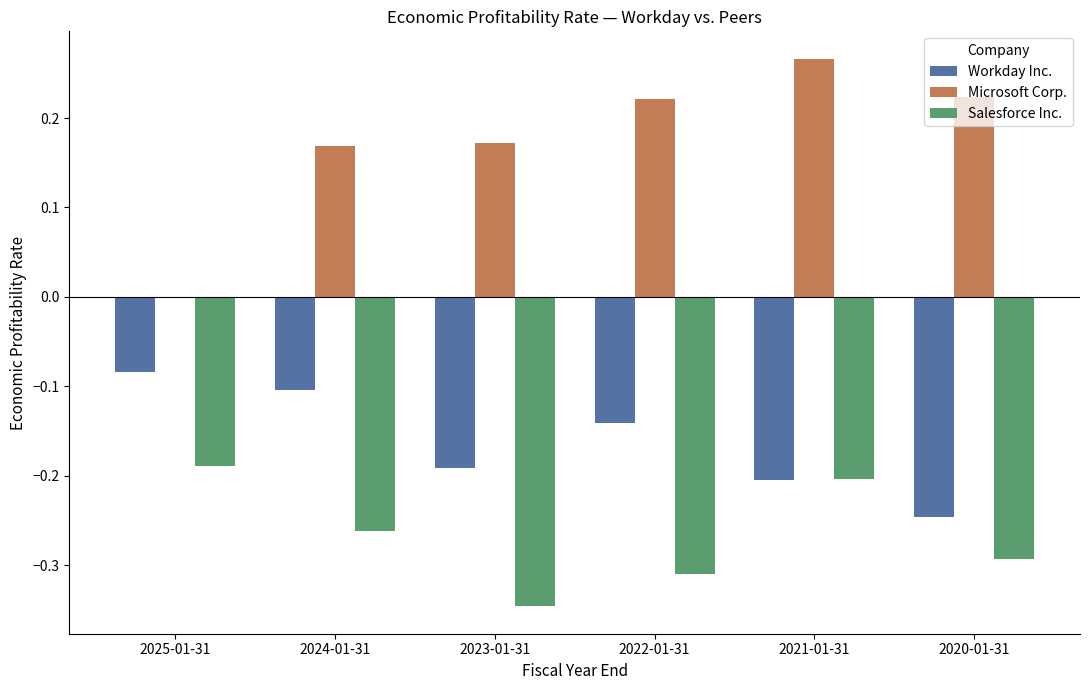

Is the value of Salesforce Inc. at 2023-01-31 greater than the value of Workday Inc. at 2023-01-31?

No